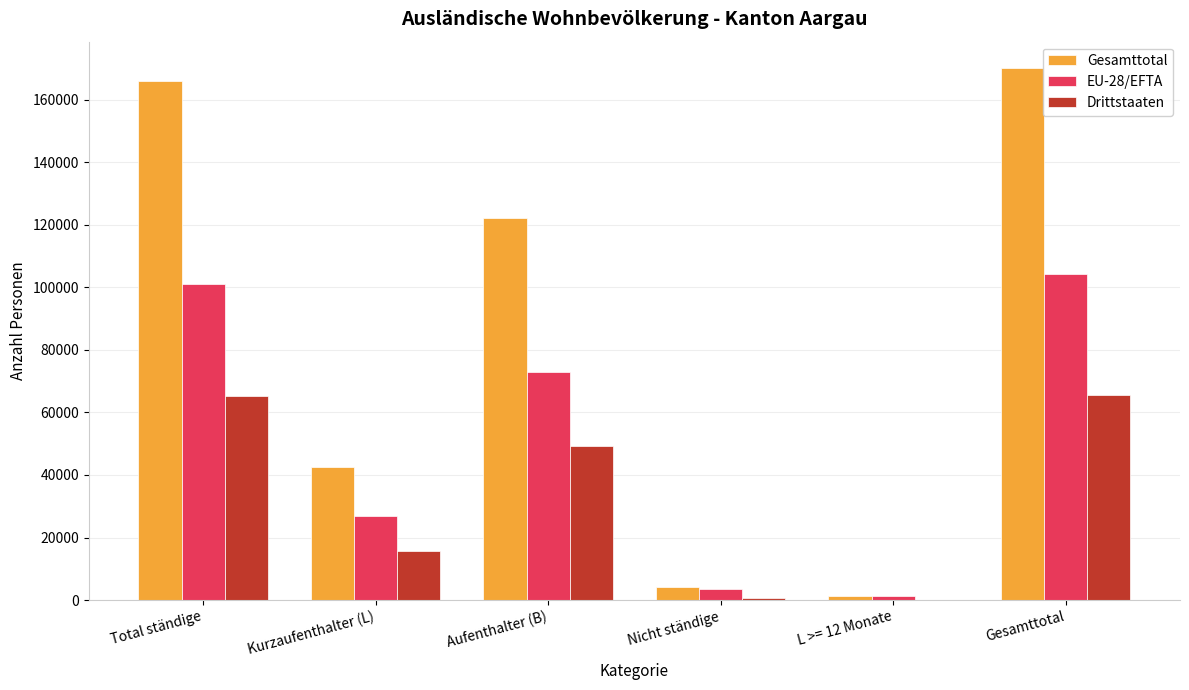

What is the maximum value shown in the chart?

170144